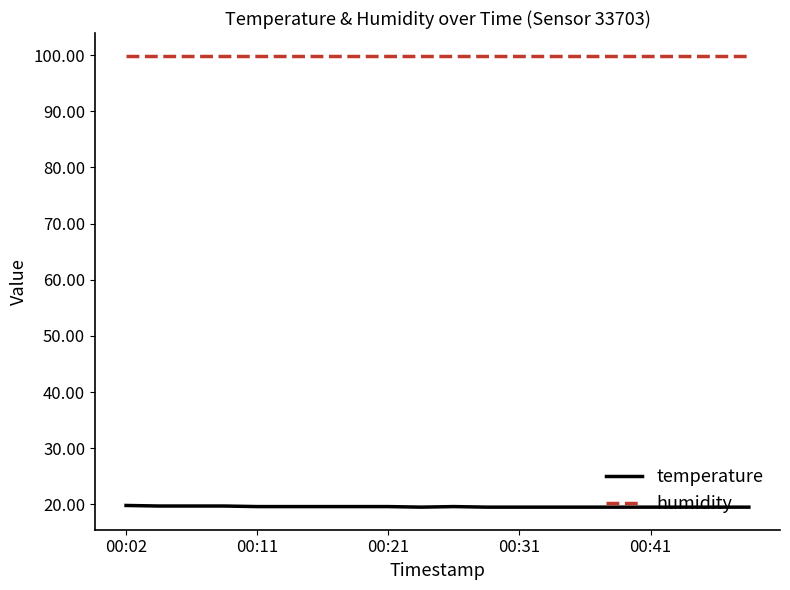

How many lines are shown in the chart?

2